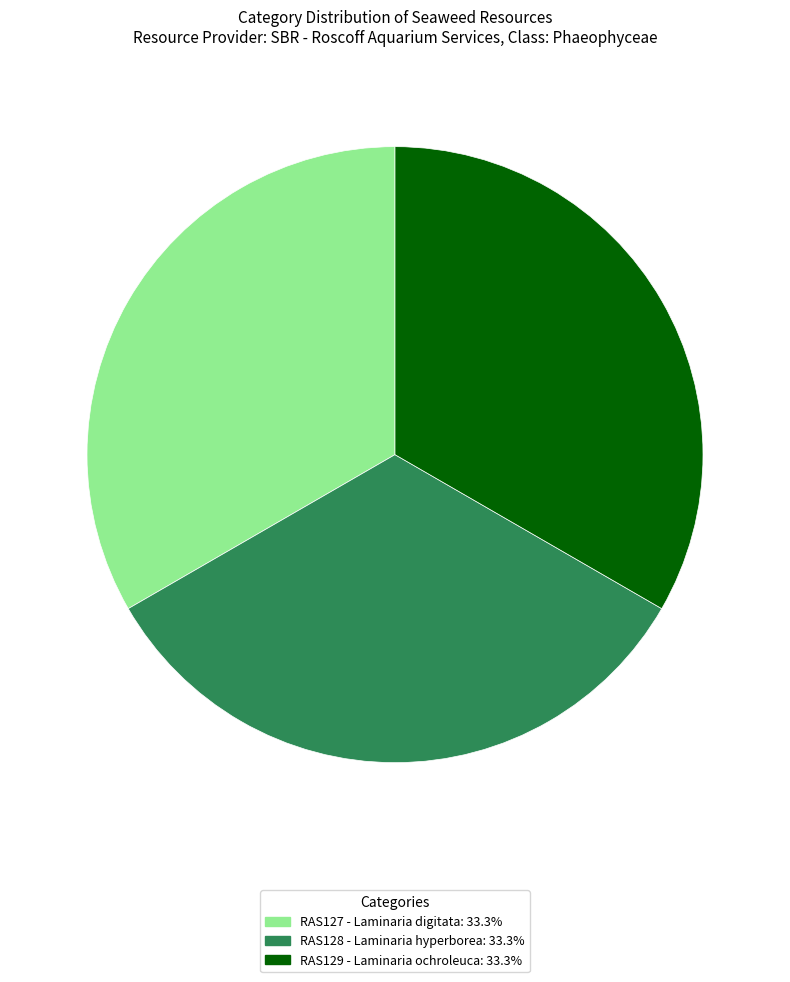

Is there any slice that represents more than half of the pie?

No